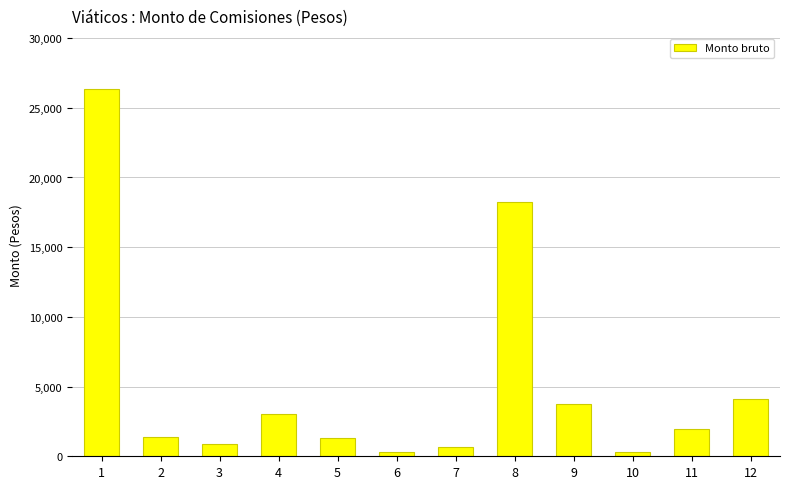

How many distinct data groups are displayed?

1